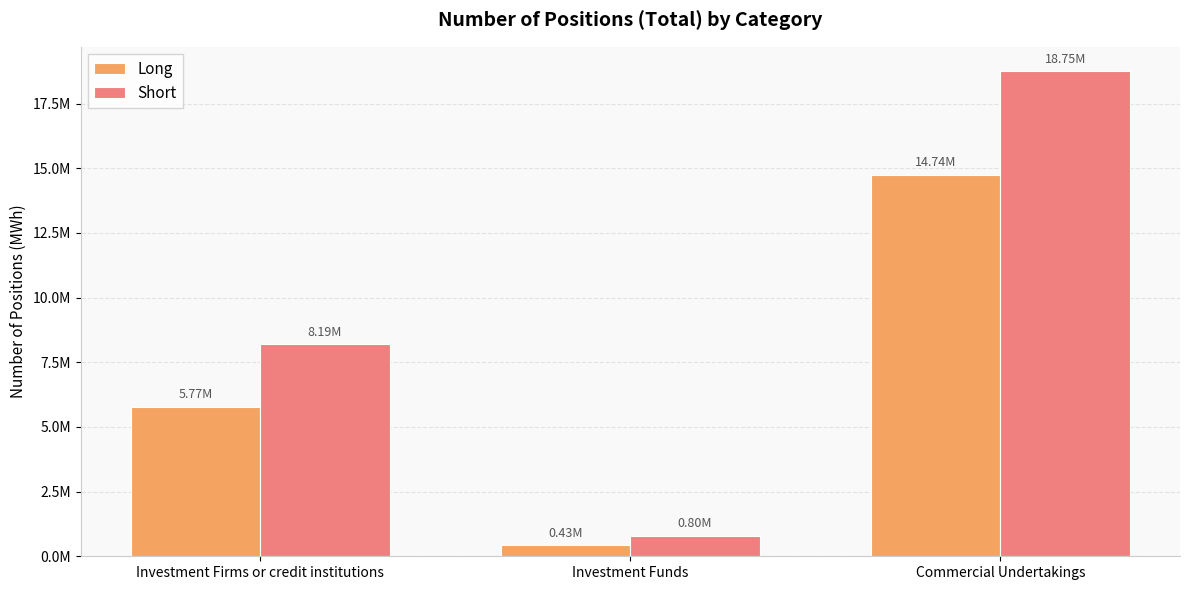

What is the label of the 2nd bar from the left?

Investment Funds